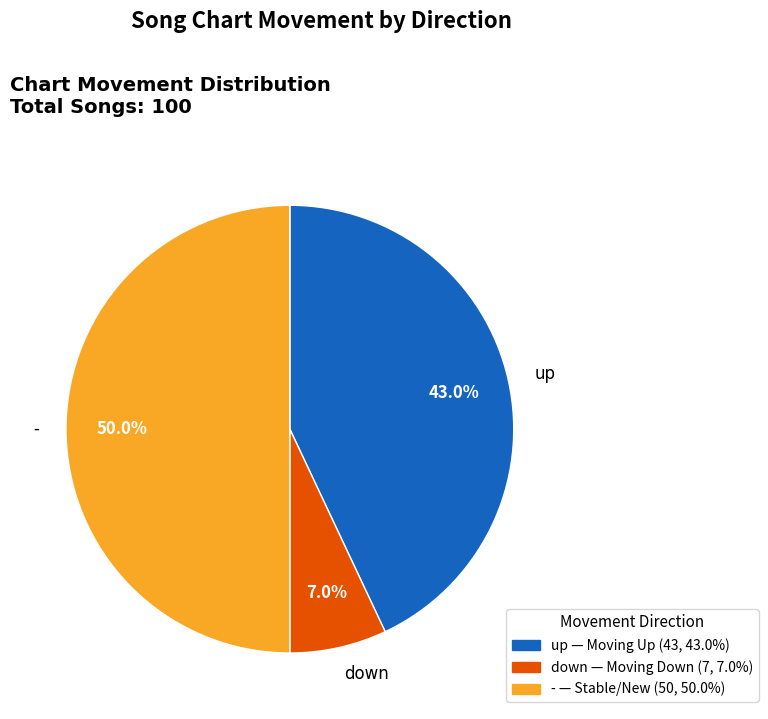

The - slice represents 57% of the pie. True or false?

False